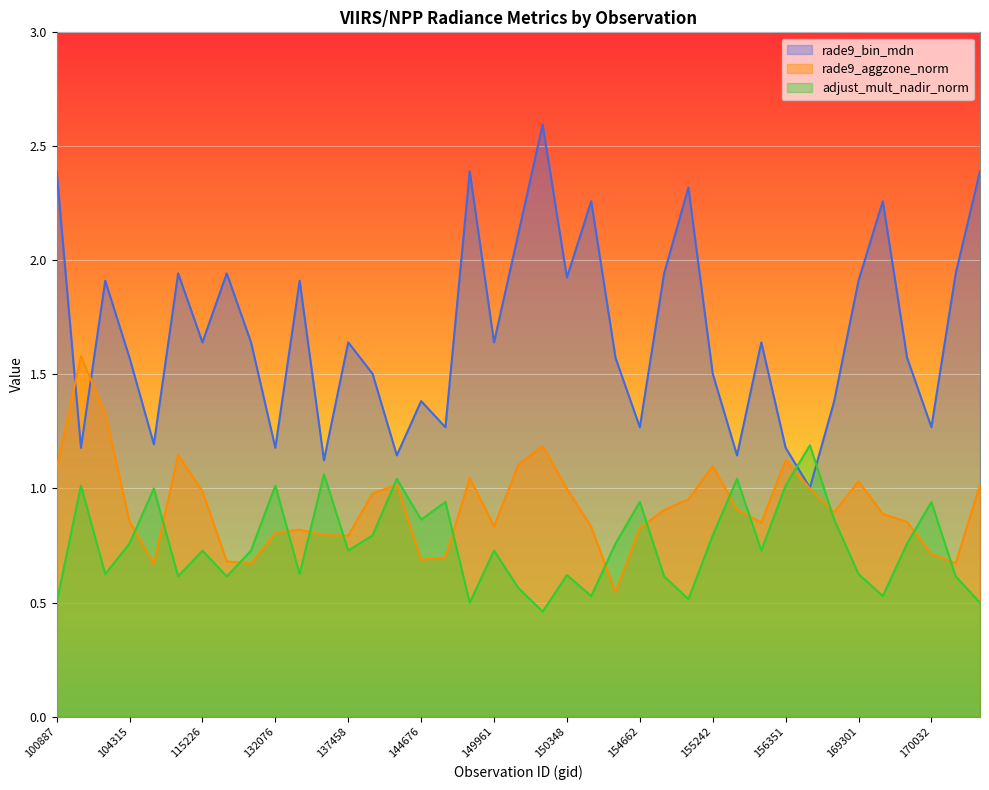

Reading left to right, what are all the values shown in this chart?

rade9_aggzone_norm: 100887=1.1	103720=1.6	104071=1.3	104315=0.9	104431=0.7	108308=1.1	115226=1.0	122463=0.7	123366=0.7	132076=0.8	132606=0.8	134076=0.8	137458=0.8	143099=1.0	143488=1.0	144676=0.7	148798=0.7	149210=1.0	149961=0.8	150147=1.1	150161=1.2	150348=1.0	151274=0.8	154271=0.5	154662=0.8	154860=0.9	10169=1.0	155242=1.1	155612=0.9	155794=0.9	156351=1.1	156528=1.0	169122=0.9	169301=1.0	169494=0.9	169669=0.9	170032=0.7	170208=0.7	170401=1.0
rade9_bin_mdn: 100887=2.4	103720=1.2	104071=1.9	104315=1.6	104431=1.2	108308=1.9	115226=1.6	122463=1.9	123366=1.6	132076=1.2	132606=1.9	134076=1.1	137458=1.6	143099=1.5	143488=1.1	144676=1.4	148798=1.3	149210=2.4	149961=1.6	150147=2.1	150161=2.6	150348=1.9	151274=2.3	154271=1.6	154662=1.3	154860=1.9	10169=2.3	155242=1.5	155612=1.1	155794=1.6	156351=1.2	156528=1.0	169122=1.4	169301=1.9	169494=2.3	169669=1.6	170032=1.3	170208=1.9	170401=2.4
adjust_mult_nadir_norm: 100887=0.5	103720=1.0	104071=0.6	104315=0.8	104431=1.0	108308=0.6	115226=0.7	122463=0.6	123366=0.7	132076=1.0	132606=0.6	134076=1.1	137458=0.7	143099=0.8	143488=1.0	144676=0.9	148798=0.9	149210=0.5	149961=0.7	150147=0.6	150161=0.5	150348=0.6	151274=0.5	154271=0.8	154662=0.9	154860=0.6	10169=0.5	155242=0.8	155612=1.0	155794=0.7	156351=1.0	156528=1.2	169122=0.9	169301=0.6	169494=0.5	169669=0.8	170032=0.9	170208=0.6	170401=0.5